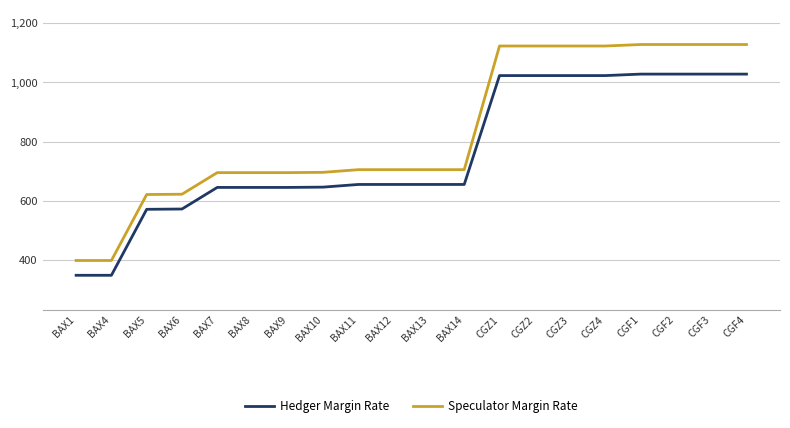

Is the value of Speculator Margin Rate at BAX13 greater than the value of Hedger Margin Rate at BAX7?

Yes